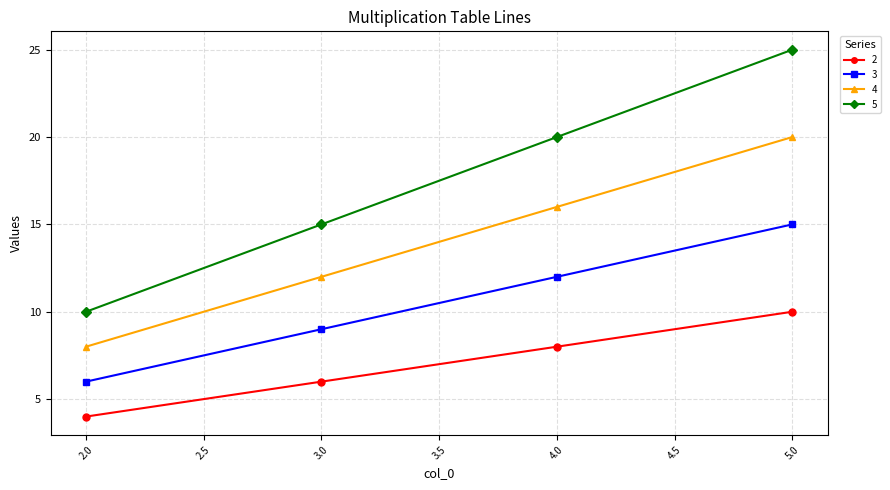

What is the difference between the 3 values at 3.0 and 5.0?

6